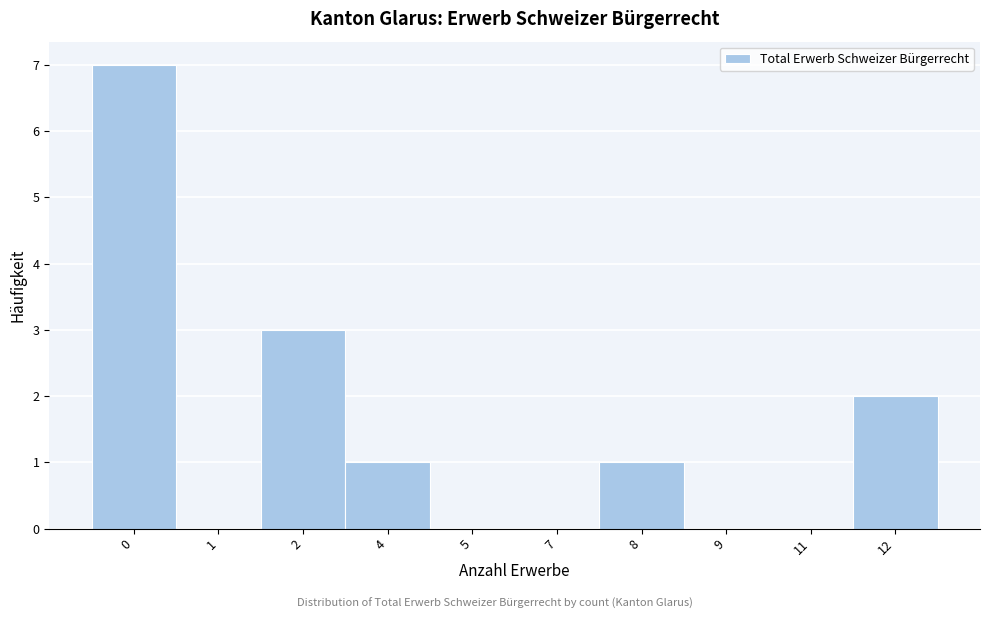

Reading right to left, extract all data points from this chart.

12=2	11=0	9=0	8=1	7=0	5=0	4=1	2=3	1=0	0=7